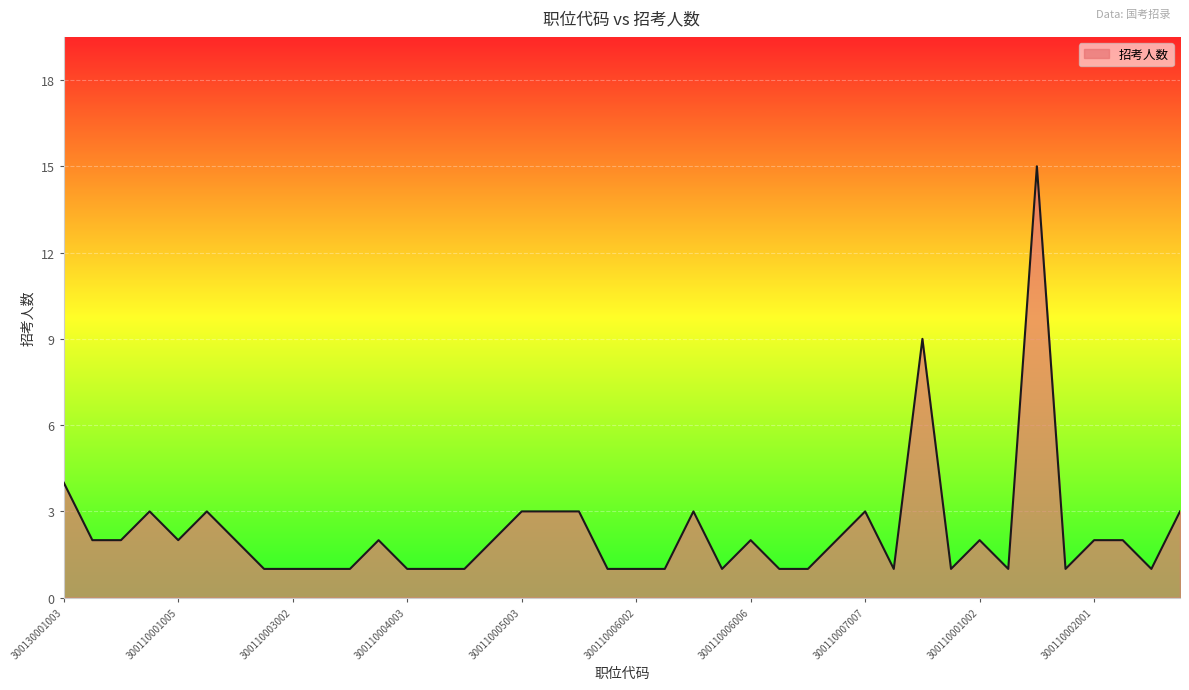

What is the difference between the maximum and minimum values?

14